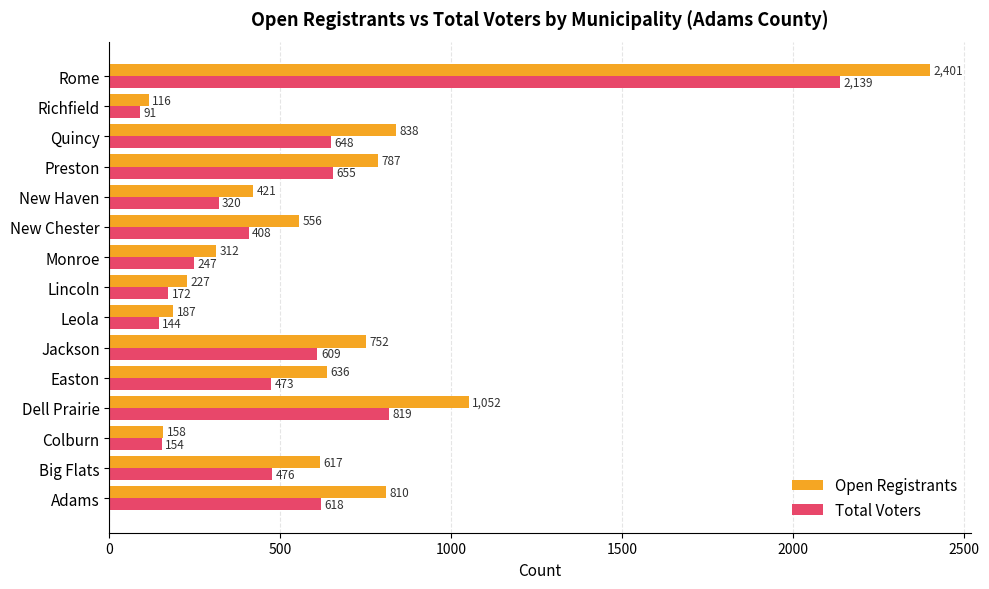

At which category is the sum across all series the highest?

Rome